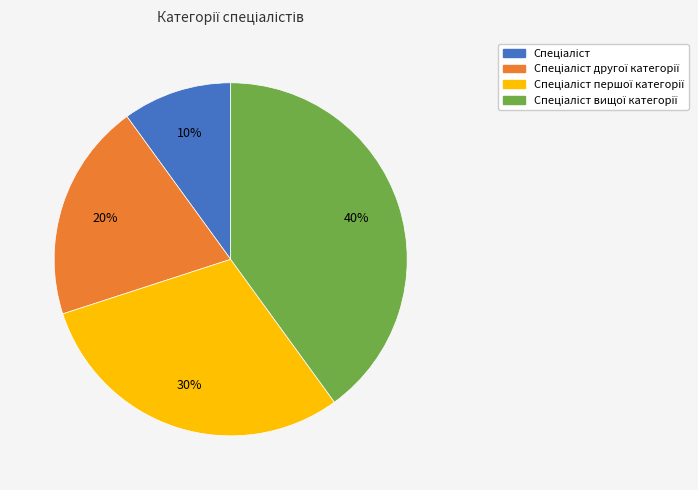

Is there a majority slice in this chart?

No